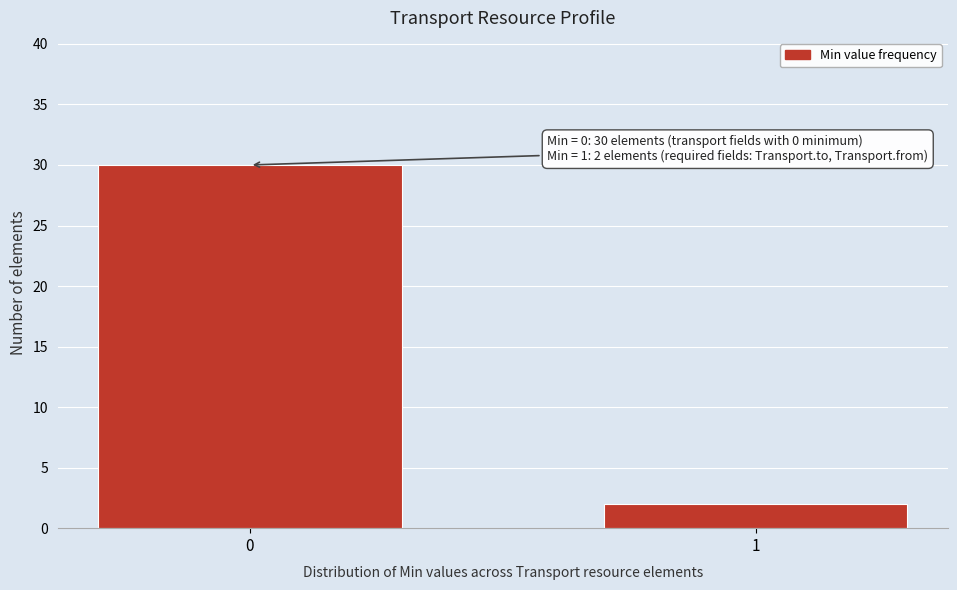

Reading left to right, extract all data points from this chart.

0=30	1=2